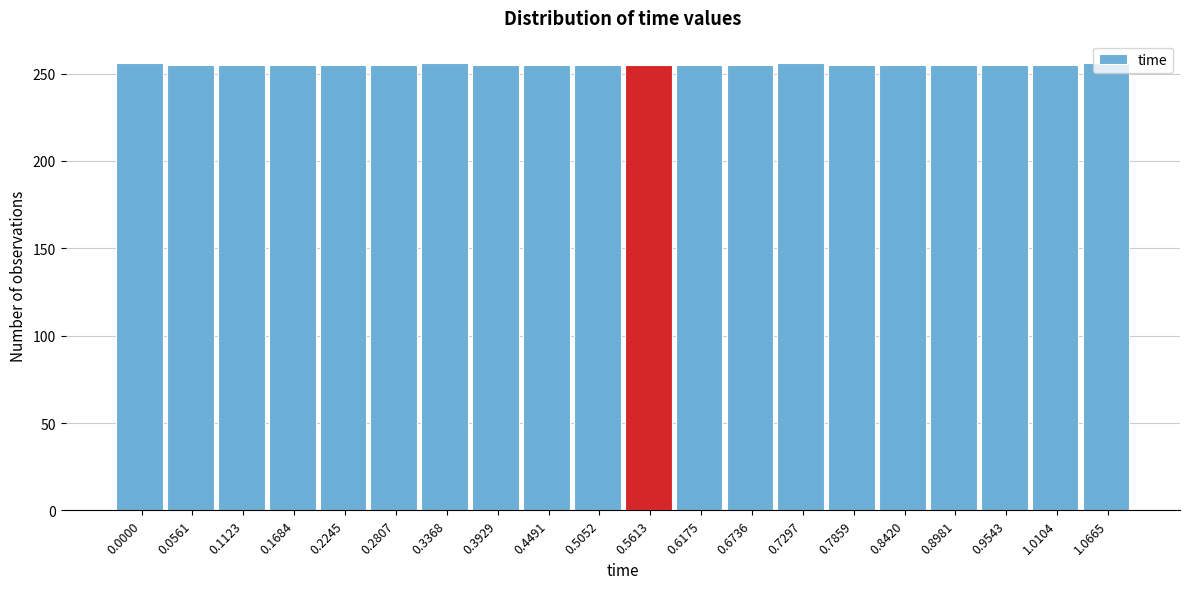

Is it true that the value at 0.8420 is 392?

False